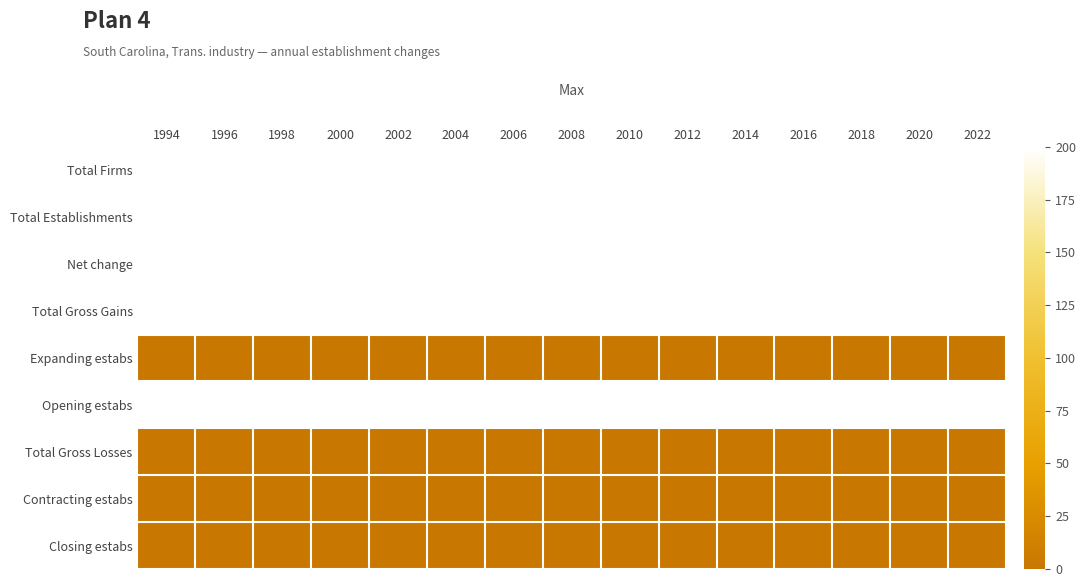

Reading left to right, extract all data points from this chart.

Total Firms: 1994=200	1996=200	1998=200	2000=200	2002=200	2004=200	2006=200	2008=200	2010=200	2012=200	2014=200	2016=200	2018=200	2020=200	2022=200
Total Establishments: 1994=200	1996=200	1998=200	2000=200	2002=200	2004=200	2006=200	2008=200	2010=200	2012=200	2014=200	2016=200	2018=200	2020=200	2022=200
Net change: 1994=200	1996=200	1998=200	2000=200	2002=200	2004=200	2006=200	2008=200	2010=200	2012=200	2014=200	2016=200	2018=200	2020=200	2022=200
Total Gross Gains: 1994=200	1996=200	1998=200	2000=200	2002=200	2004=200	2006=200	2008=200	2010=200	2012=200	2014=200	2016=200	2018=200	2020=200	2022=200
Expanding estabs: 1994=0	1996=0	1998=0	2000=0	2002=0	2004=0	2006=0	2008=0	2010=0	2012=0	2014=0	2016=0	2018=0	2020=0	2022=0
Opening estabs: 1994=200	1996=200	1998=200	2000=200	2002=200	2004=200	2006=200	2008=200	2010=200	2012=200	2014=200	2016=200	2018=200	2020=200	2022=200
Total Gross Losses: 1994=0	1996=0	1998=0	2000=0	2002=0	2004=0	2006=0	2008=0	2010=0	2012=0	2014=0	2016=0	2018=0	2020=0	2022=0
Contracting estabs: 1994=0	1996=0	1998=0	2000=0	2002=0	2004=0	2006=0	2008=0	2010=0	2012=0	2014=0	2016=0	2018=0	2020=0	2022=0
Closing estabs: 1994=0	1996=0	1998=0	2000=0	2002=0	2004=0	2006=0	2008=0	2010=0	2012=0	2014=0	2016=0	2018=0	2020=0	2022=0